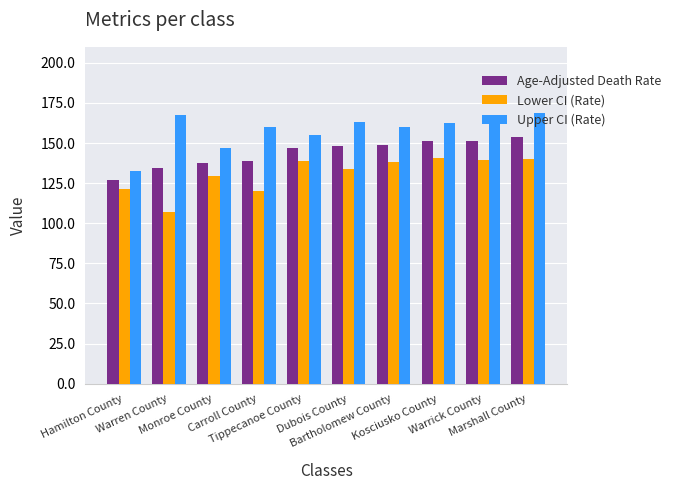

At how many categories does at least one series exceed 130?

10